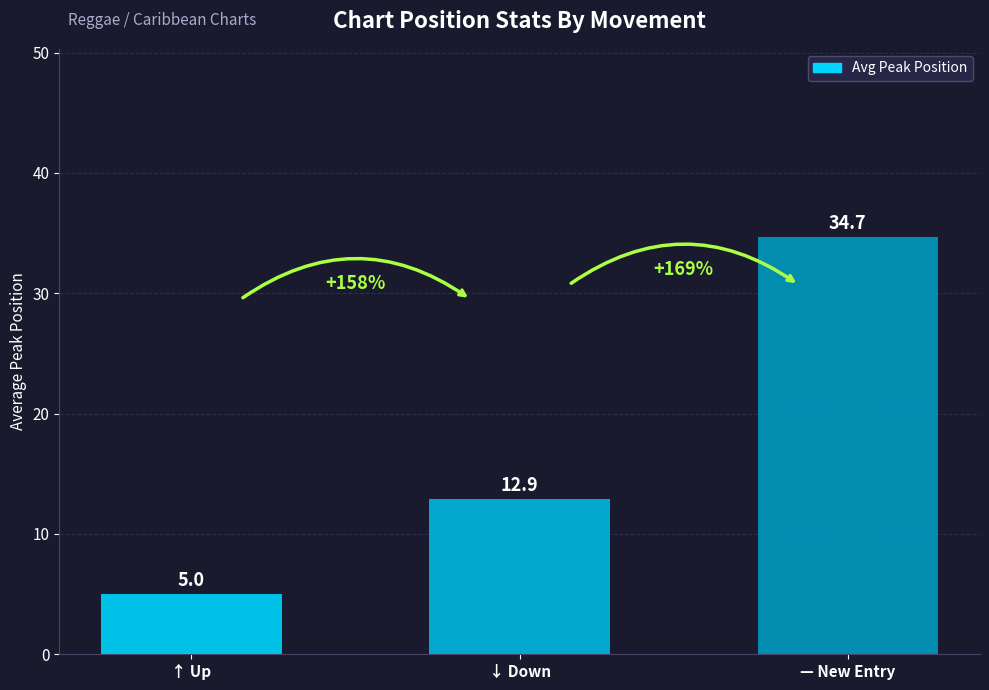

What is the maximum value shown in the chart?

34.7